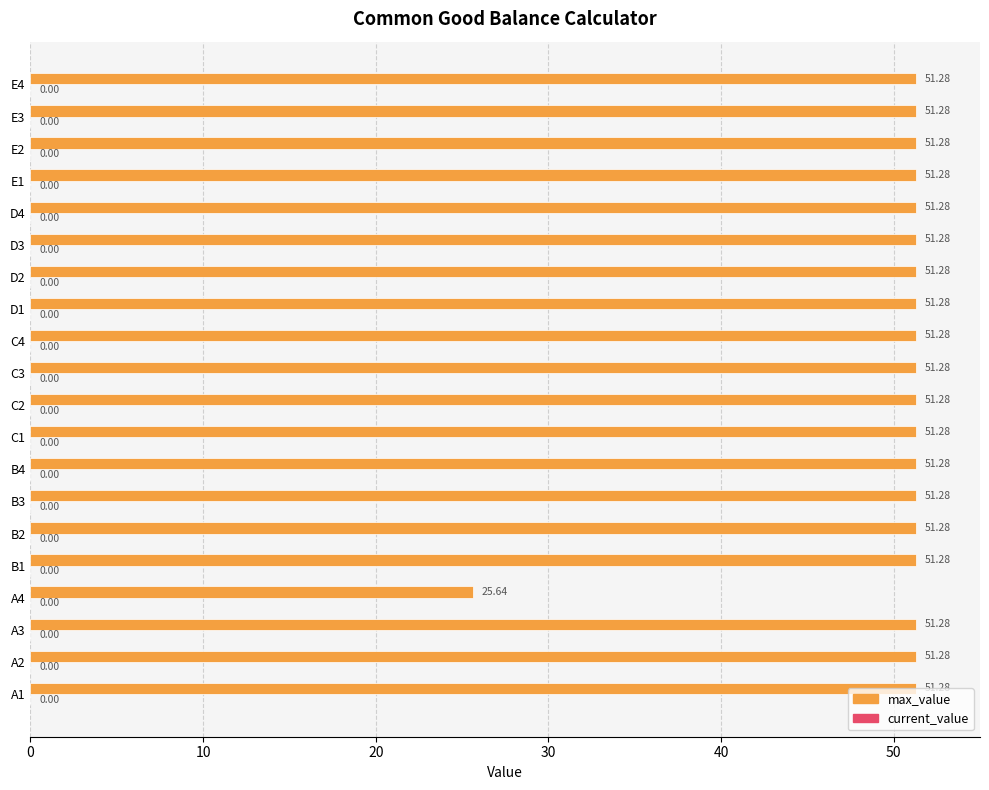

What is the ratio of the value at A2 to the value at A3?

1.0